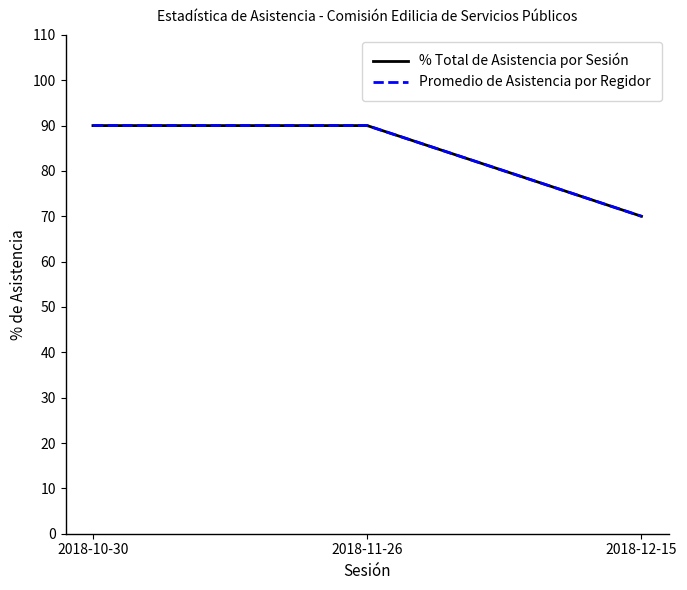

What position from the right is 2018-12-15?

1